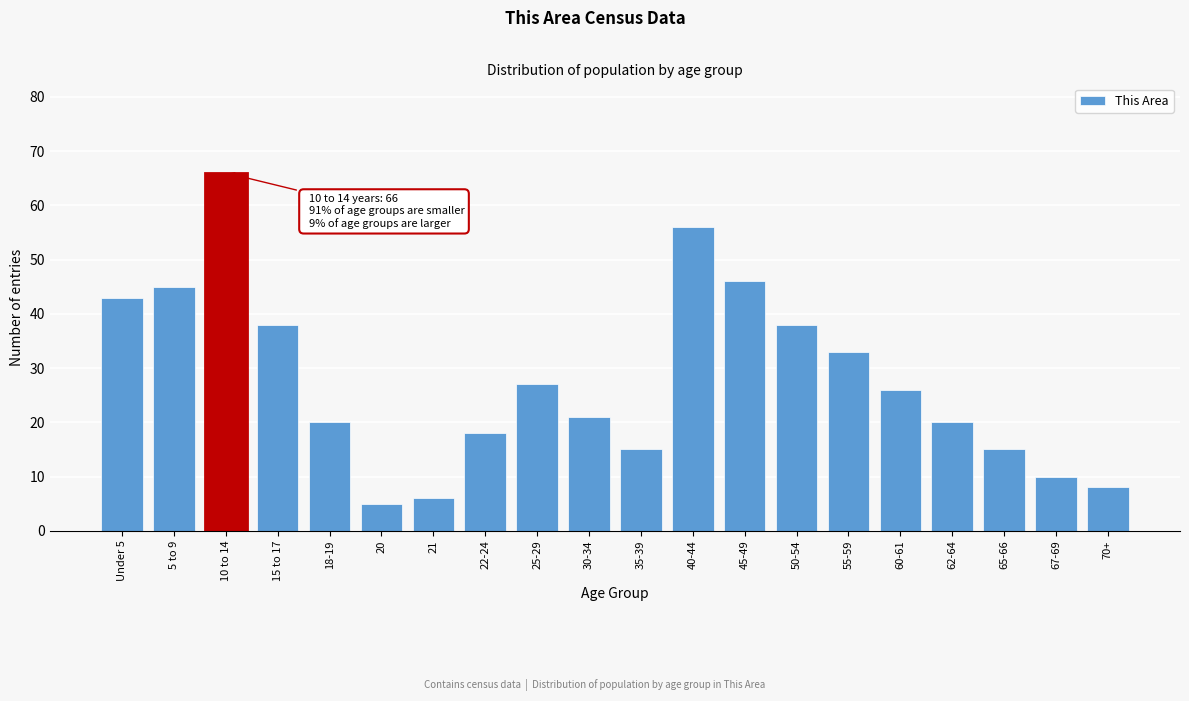

Reading right to left, what are all the values shown in this chart?

70+=8	67-69=10	65-66=15	62-64=20	60-61=26	55-59=33	50-54=38	45-49=46	40-44=56	35-39=15	30-34=21	25-29=27	22-24=18	21=6	20=5	18-19=20	15 to 17=38	10 to 14=66	5 to 9=45	Under 5=43